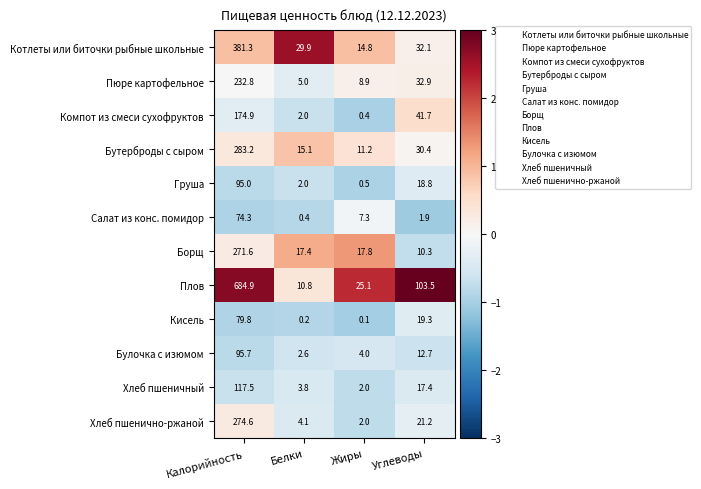

What is the difference between the Борщ values at Углеводы and Жиры?

7.5